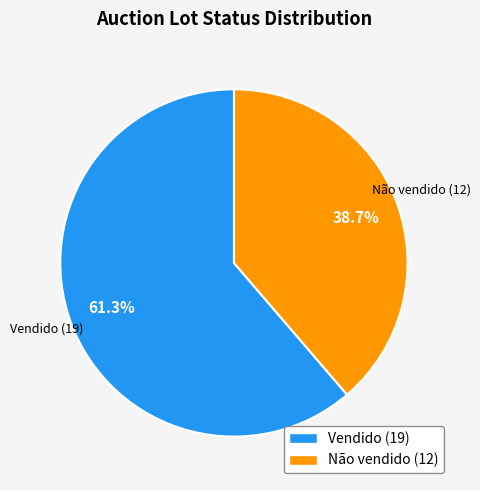

Is Vendido the majority of the pie?

Yes